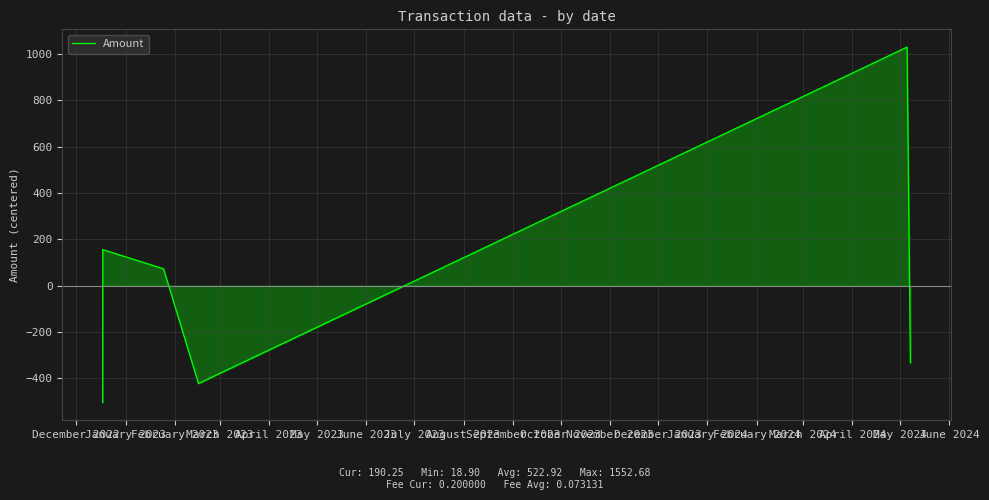

What is the difference between the maximum and second lowest values?

1451.9